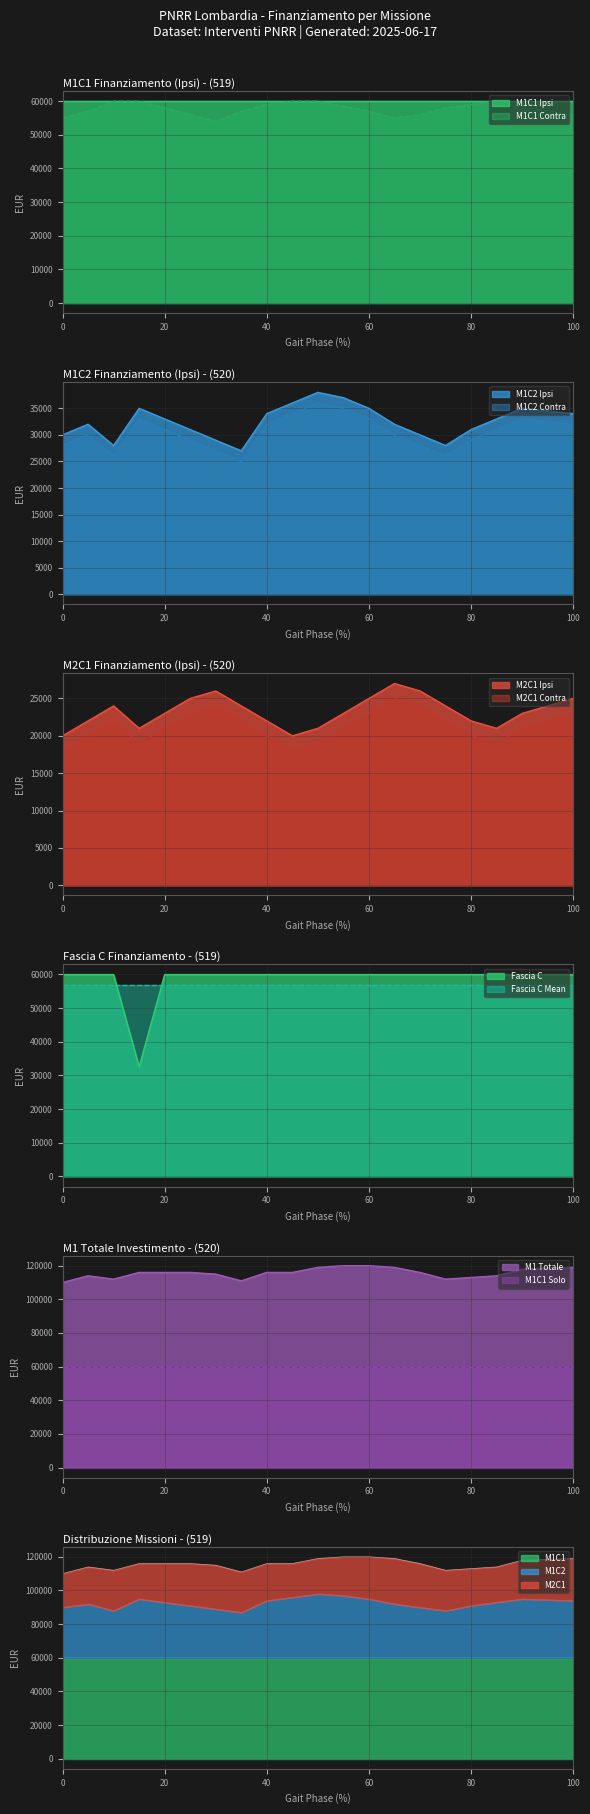

What is the highest value of the M1C1 Ipsi series?

59966